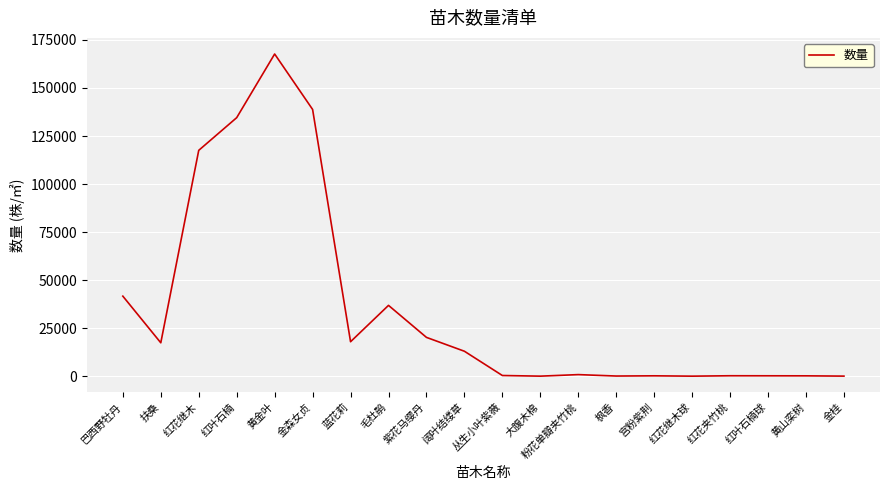

The value at 粉花单瓣夹竹桃 is 814. True or false?

True